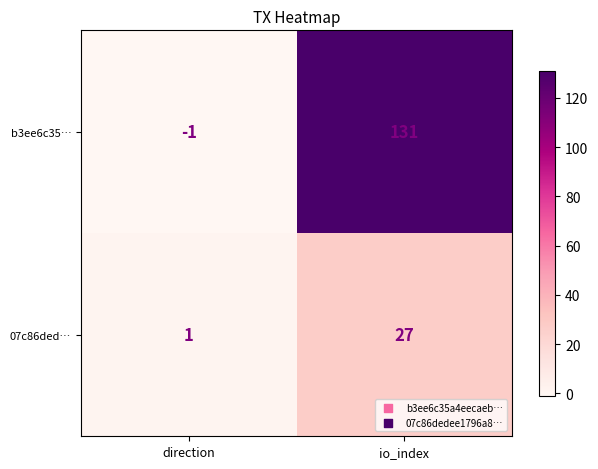

Reading left to right, extract all data points from this chart.

b3ee6c35…: direction=-1	io_index=131
07c86ded…: direction=1	io_index=27